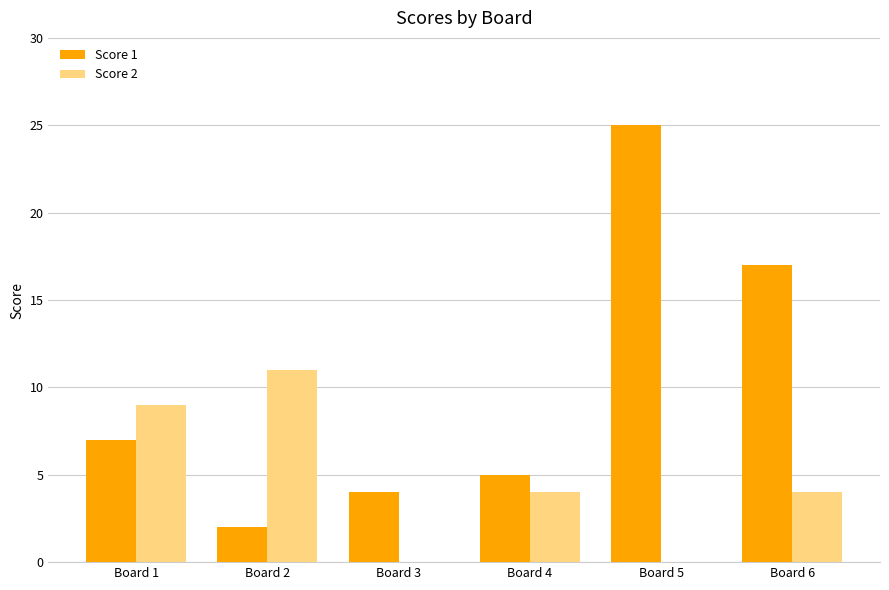

Is the value of Score 2 at Board 1 greater than the value of Score 1 at Board 3?

Yes